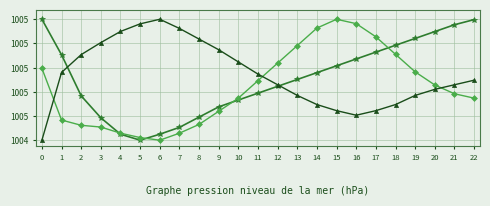

Does the chart have visible grid lines?

Yes